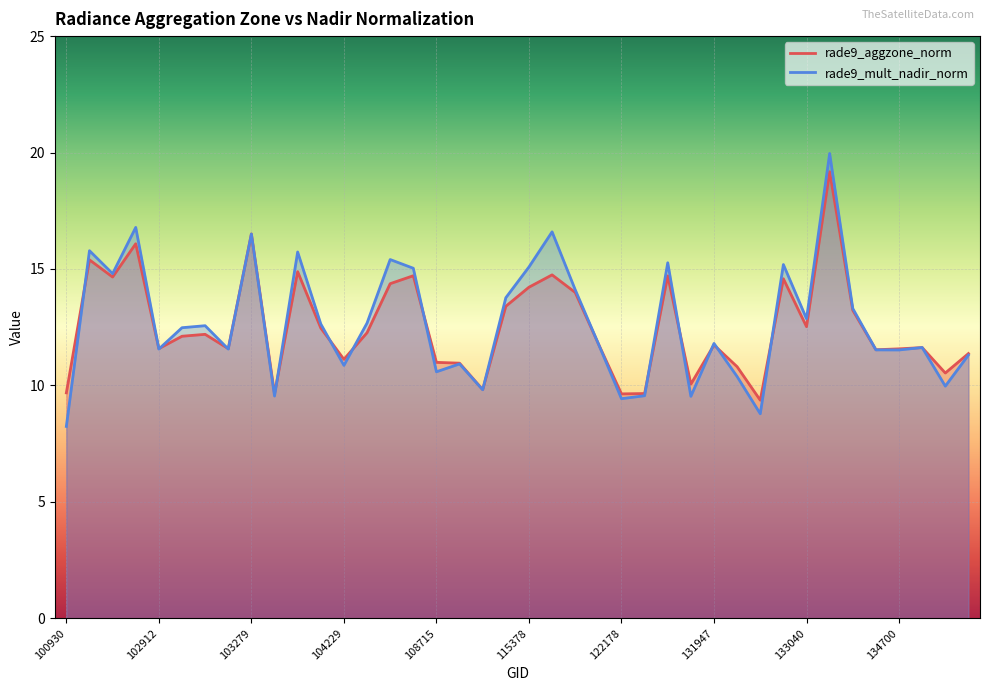

What is the greatest value displayed?

20.0